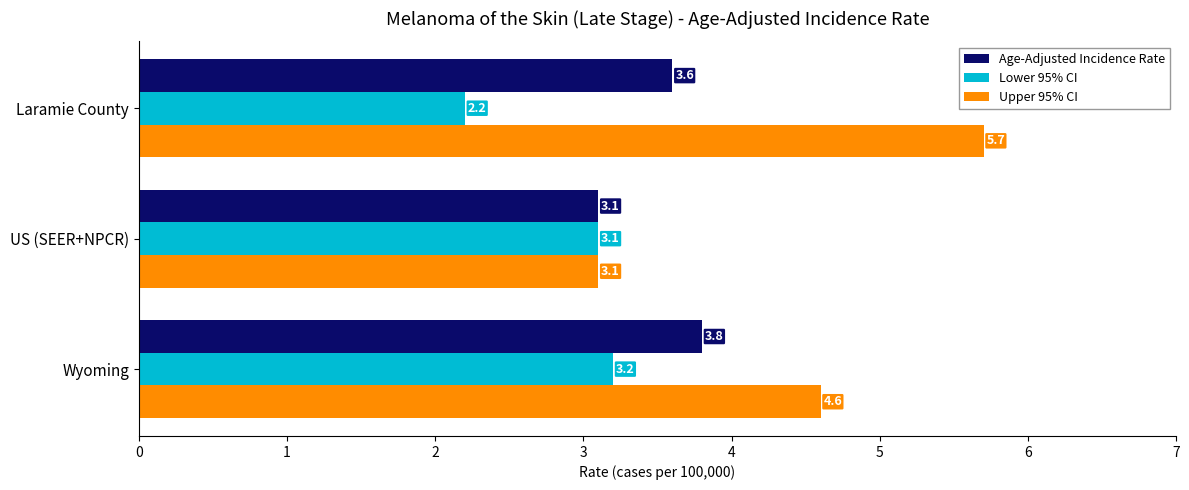

At which category is the sum across all series the highest?

Wyoming